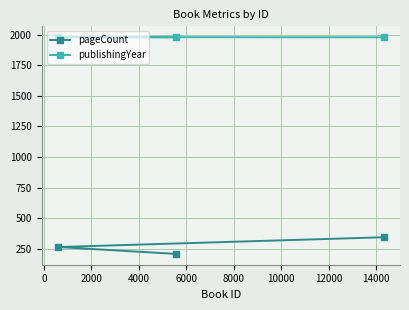

Which series has the largest range (max minus min)?

pageCount